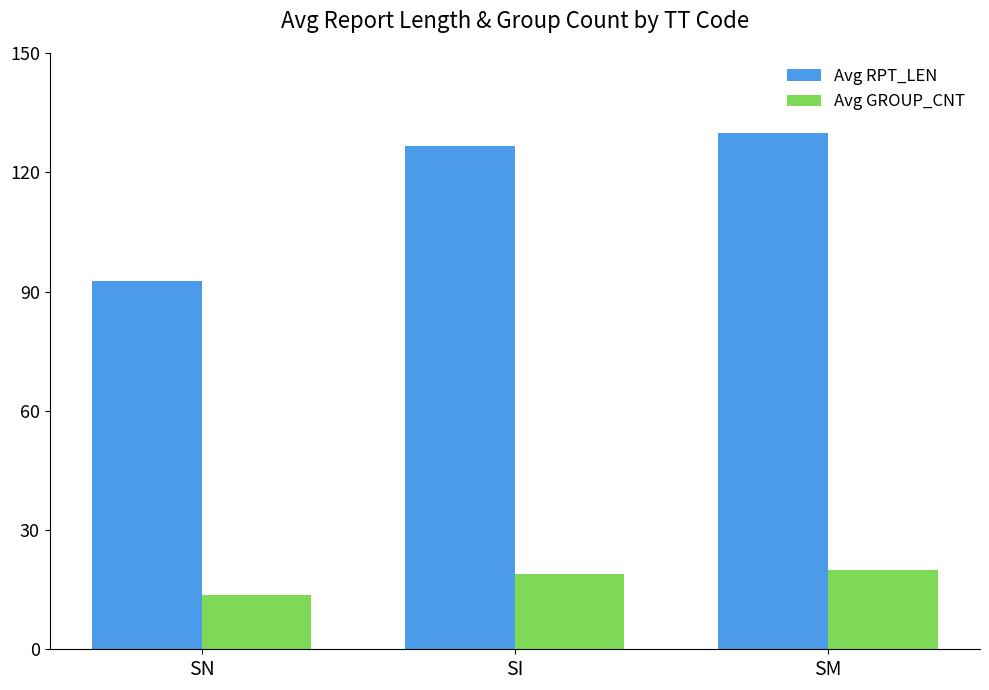

At how many categories does at least one series exceed 81?

3